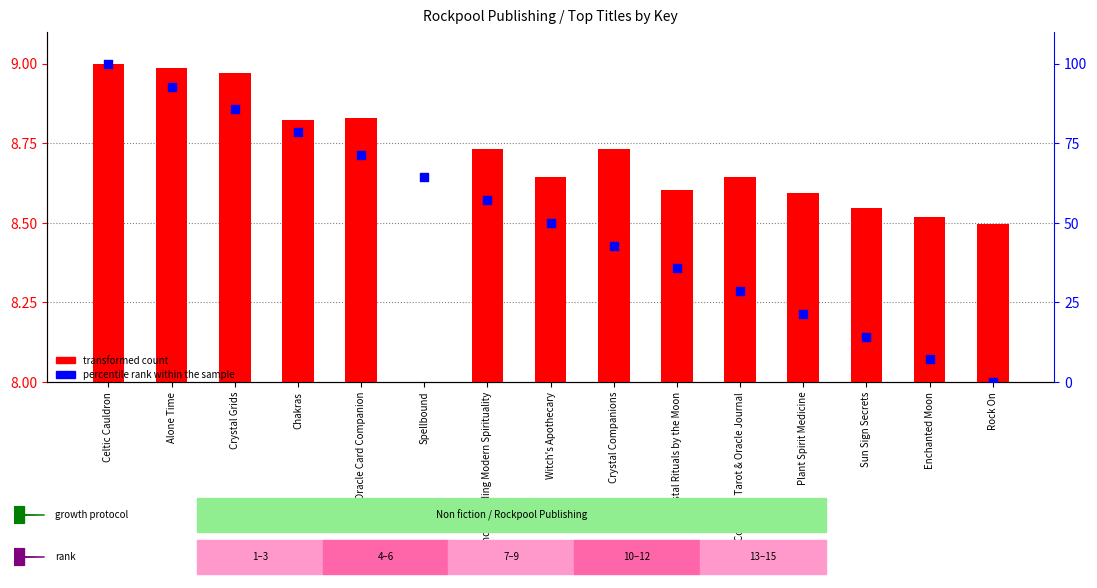

Is the value of percentile rank within the sample at Plant Spirit Medicine greater than the value of transformed count at Spellbound?

Yes